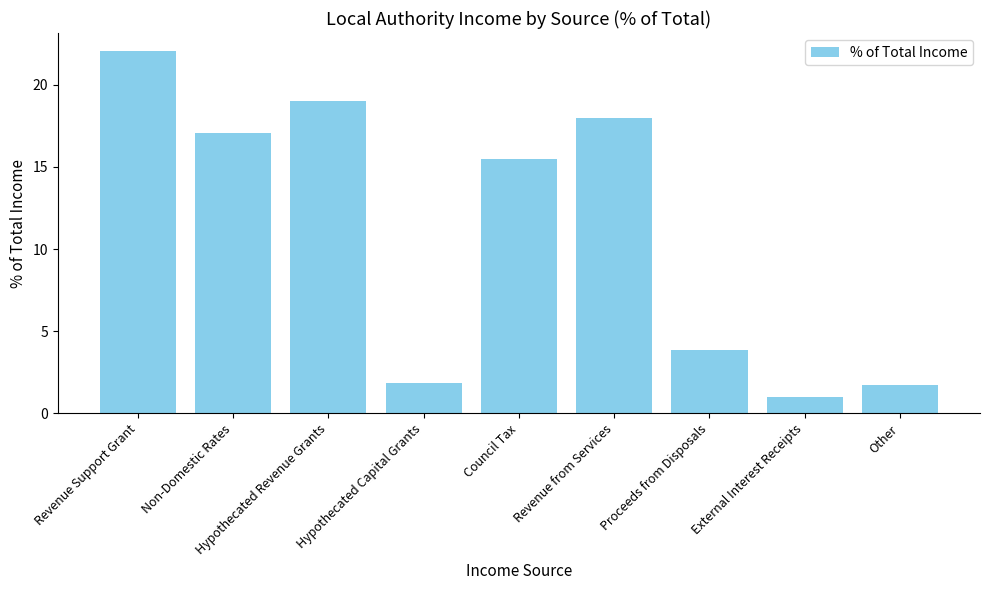

What is the value of the 6th bar from the left?

18.0